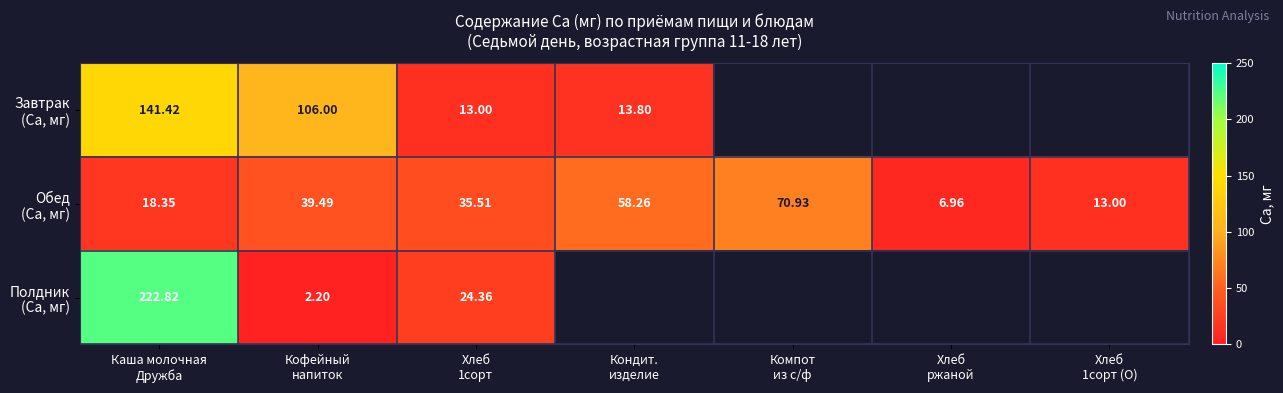

Is it true that Полдник (Ca, мг) equals 24.4 at Хлеб 1сорт?

True